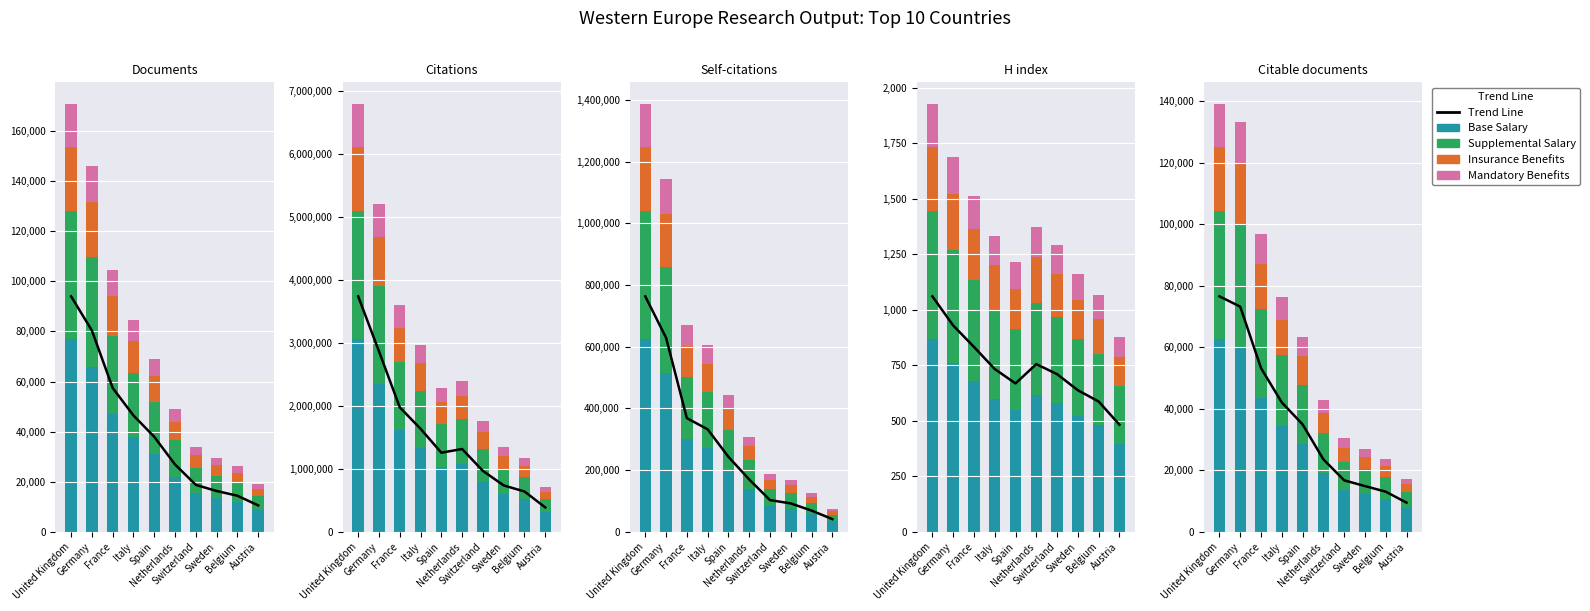

Which label corresponds to the smallest value in the chart?

Austria